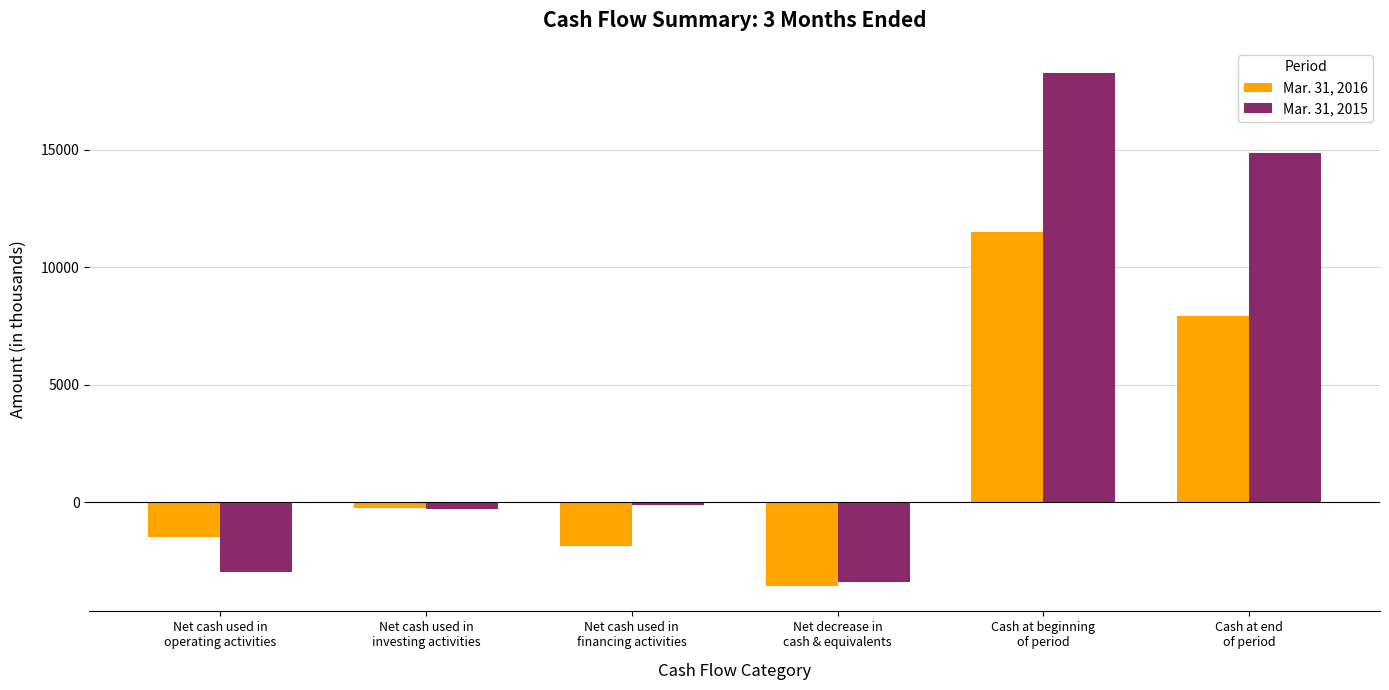

True or false: Mar. 31, 2015 has a value of -120 at Net cash used in
financing activities.

True